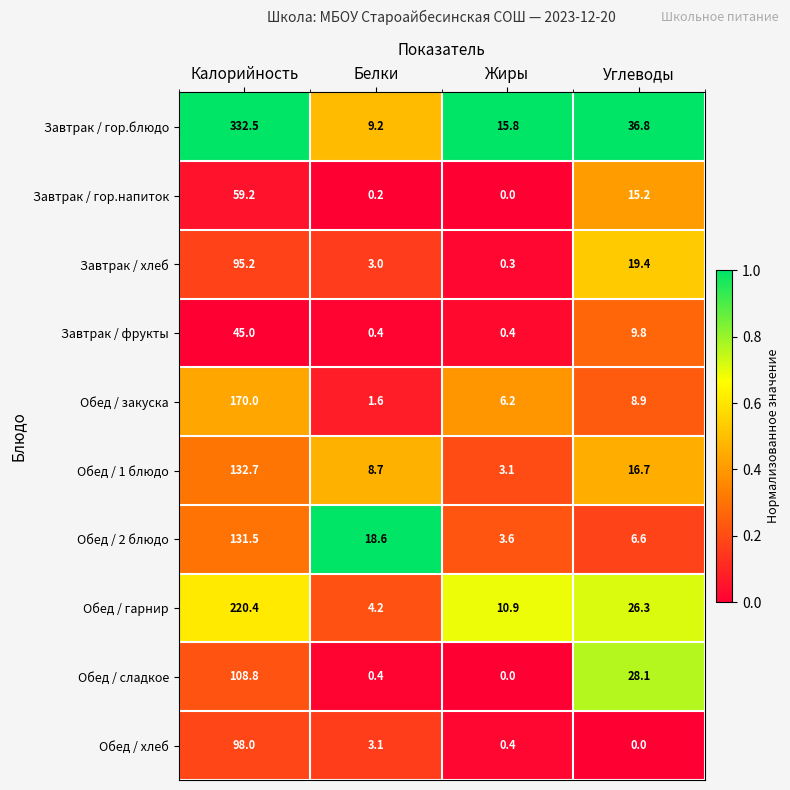

Which series has the largest range (max minus min)?

Завтрак / гор.блюдо